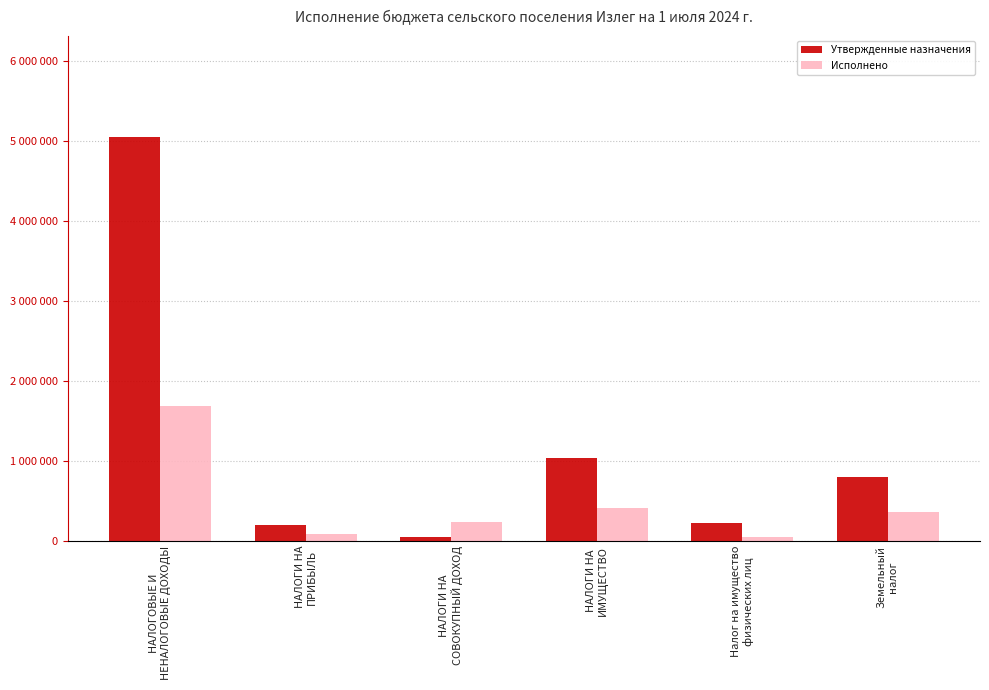

What is the value of the Исполнено bar at the 3rd from the left?

242769.0